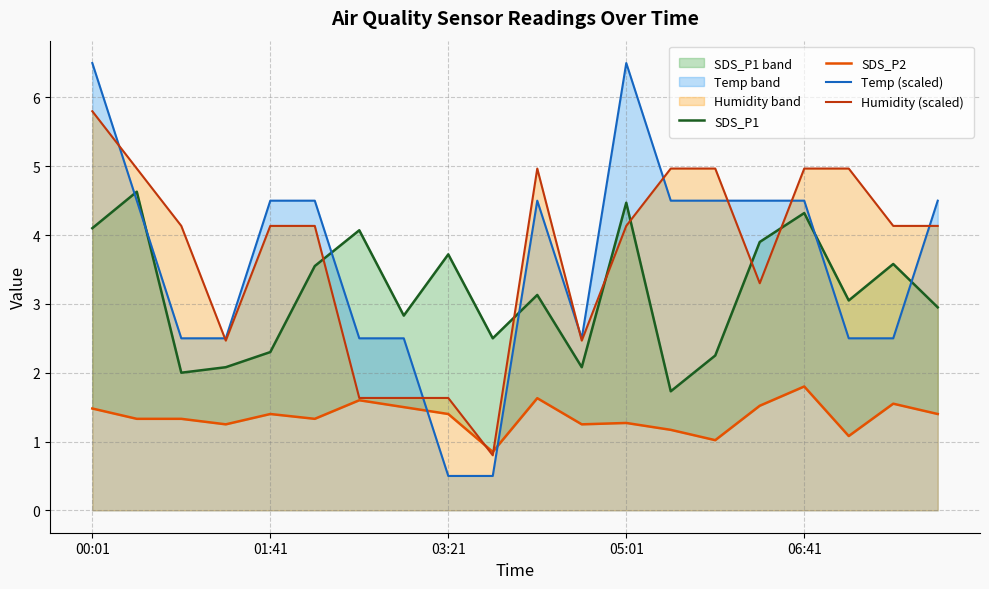

What is the difference between the highest and lowest values at 10?

3.3